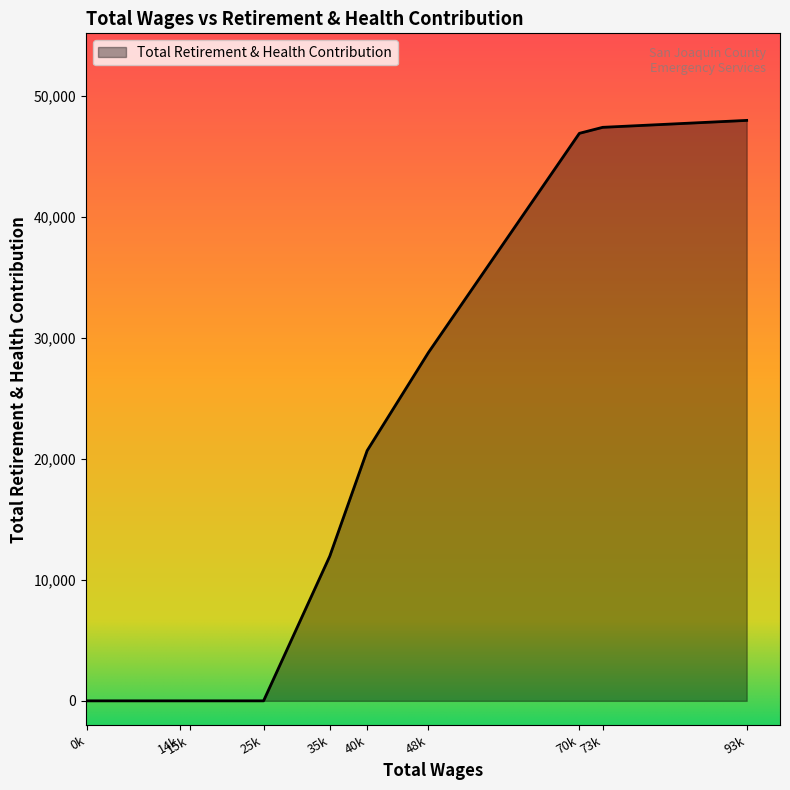

What is the difference between the maximum and minimum values?

48001